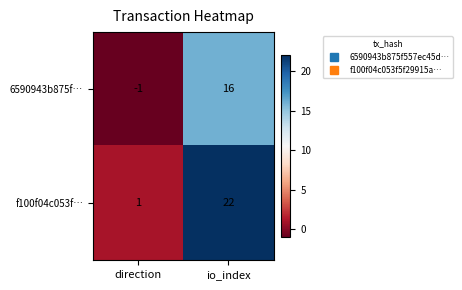

Rank the categories by f100f04c053f… value from highest to lowest.

io_index, direction